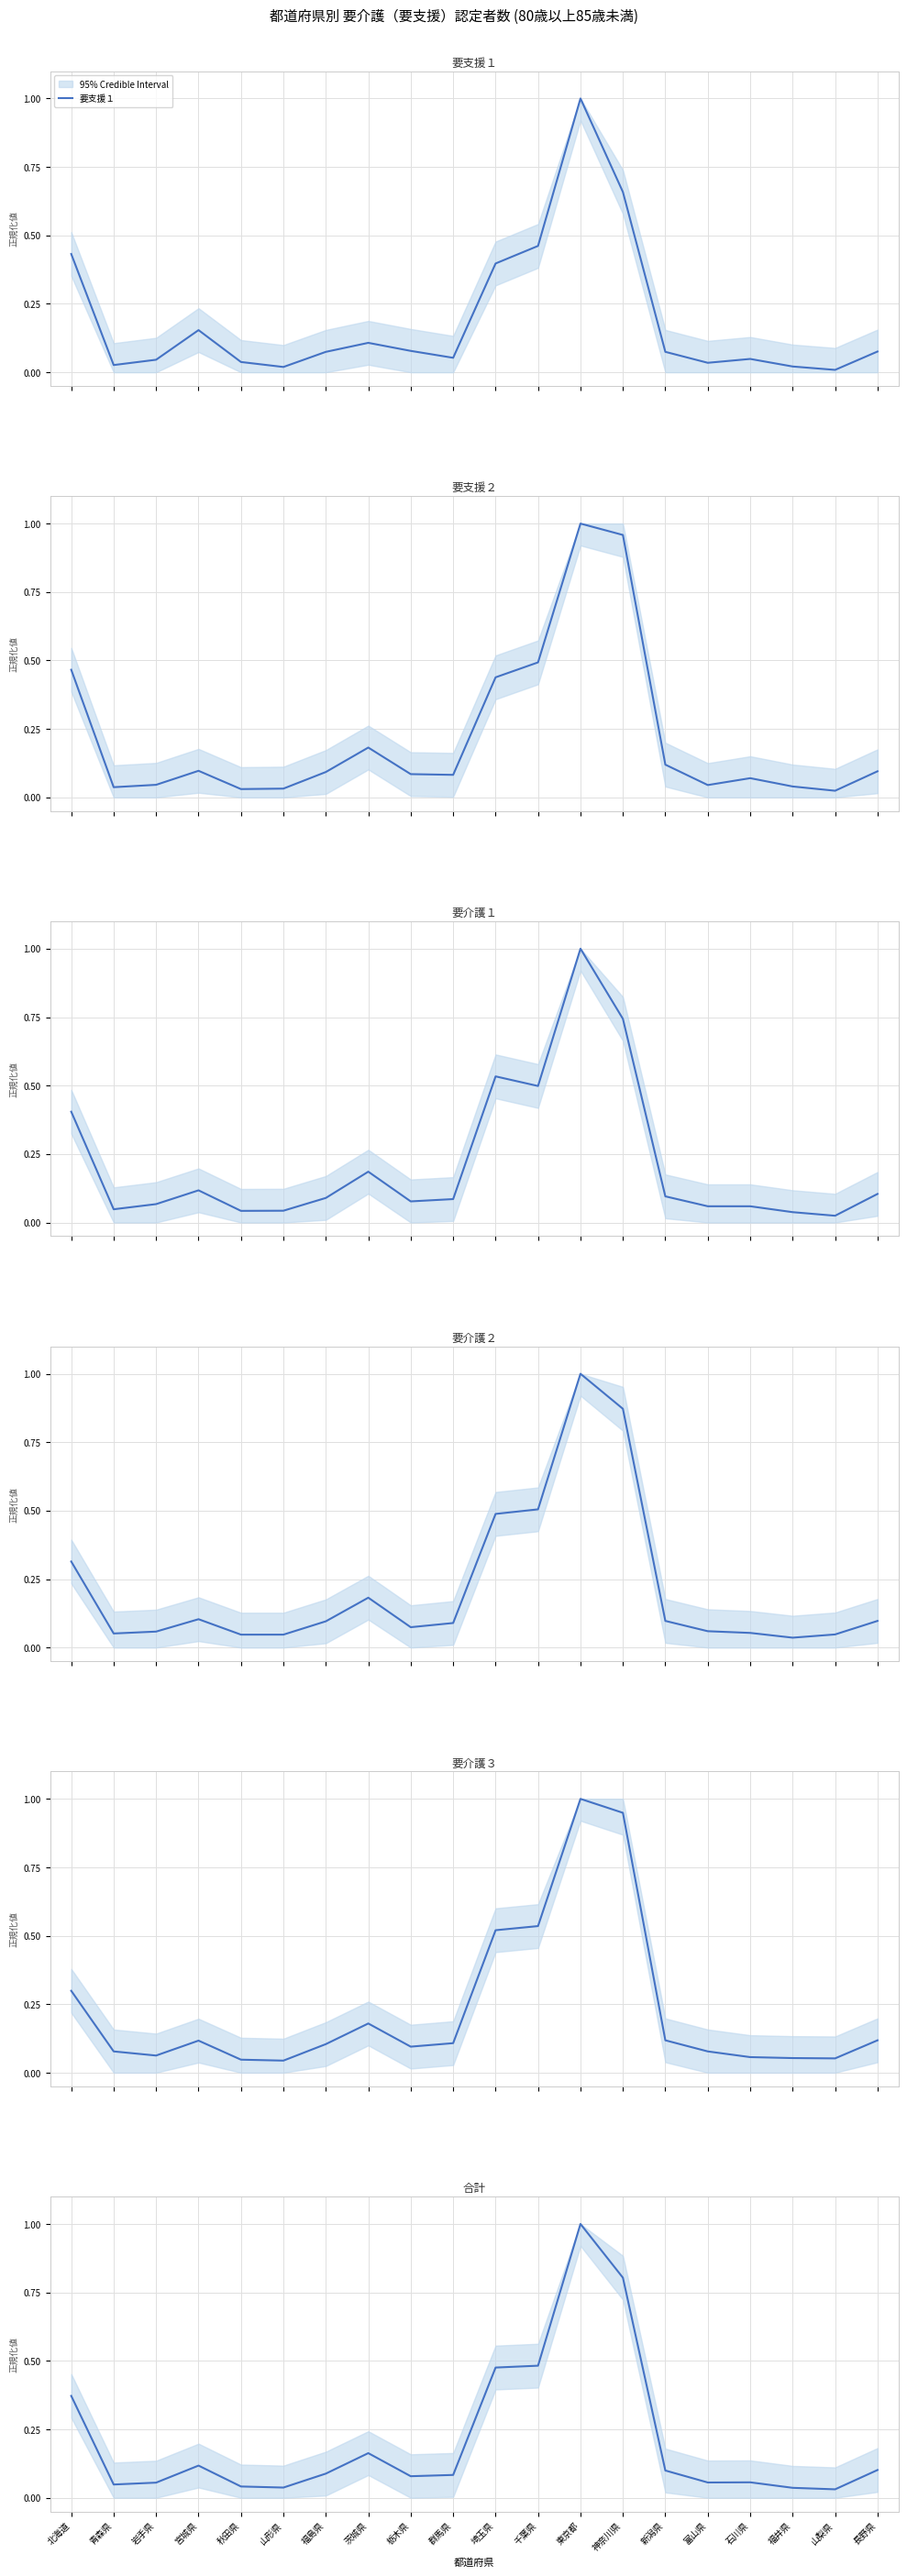

Which category has the highest value in the 要支援２ series?

東京都